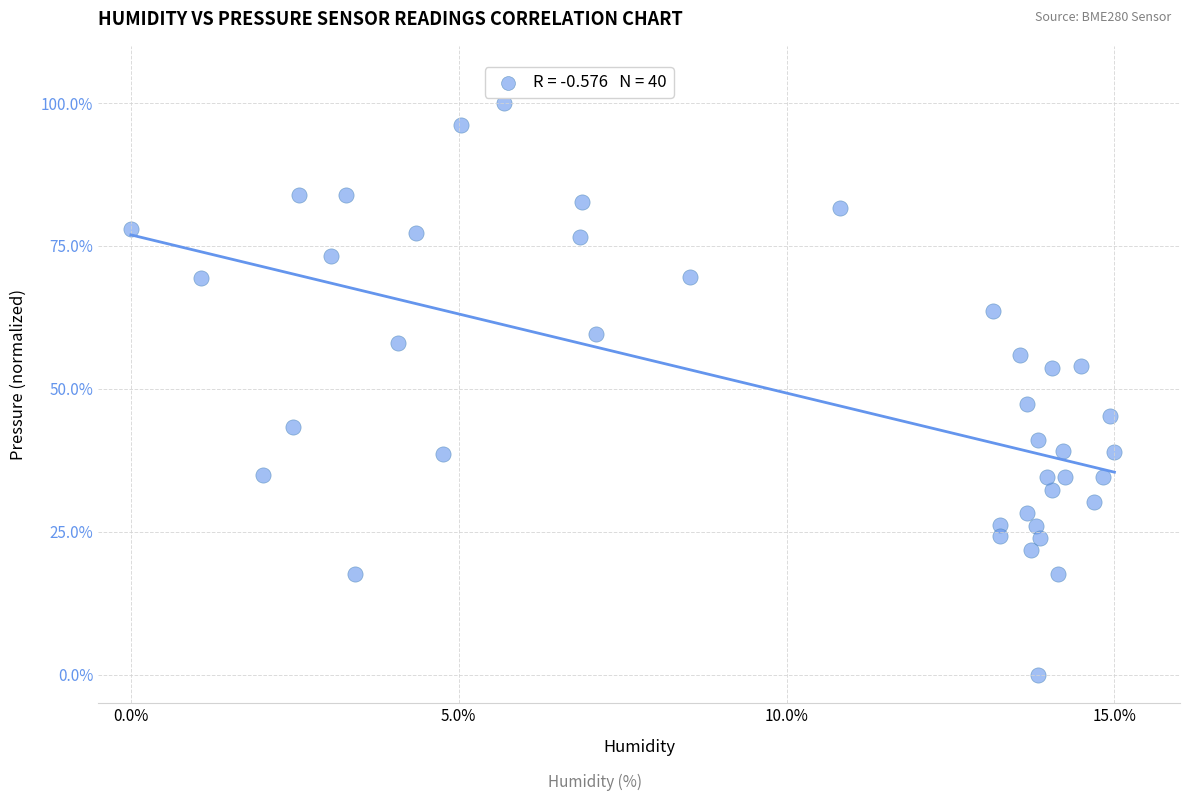

What is the range of Y values (max minus min)?

100.0